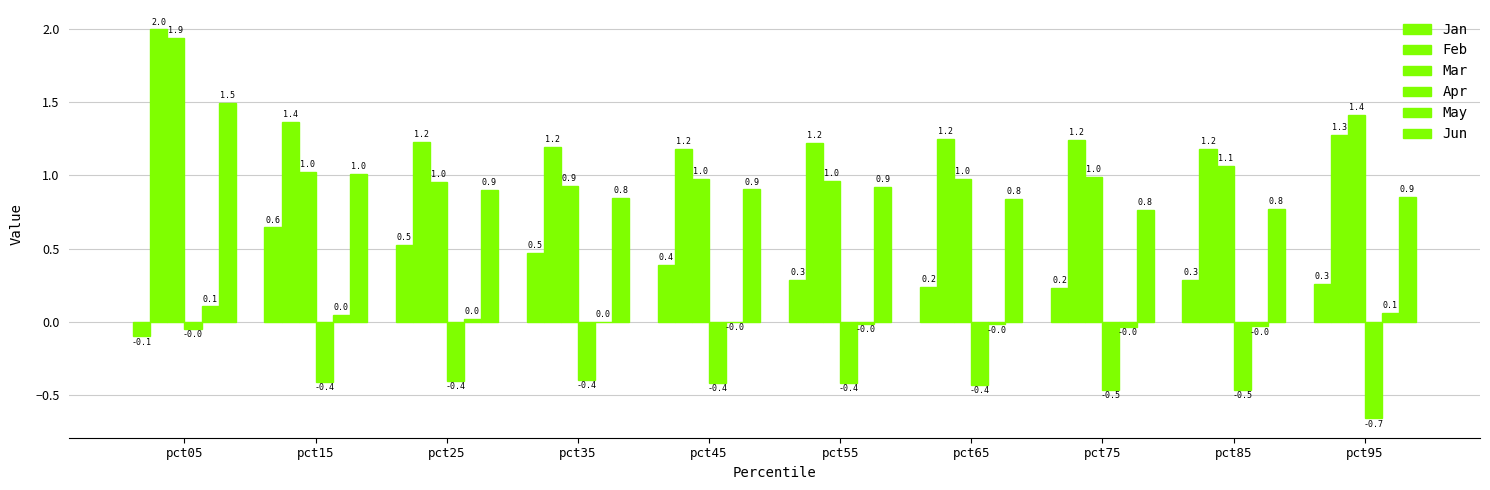

Is it true that Feb equals 0.8 at pct55?

False